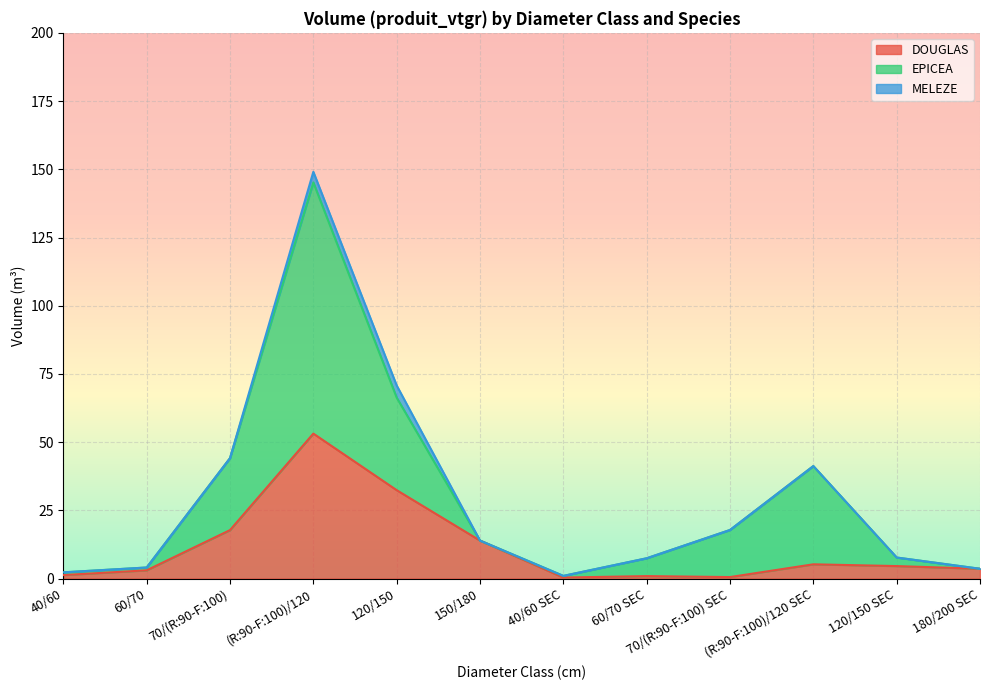

What is the difference between the highest and lowest values at 70/(R:90-F:100) SEC?

17.3